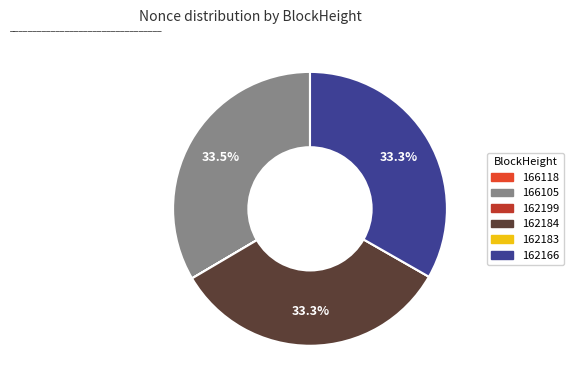

Is there a majority slice in this chart?

No